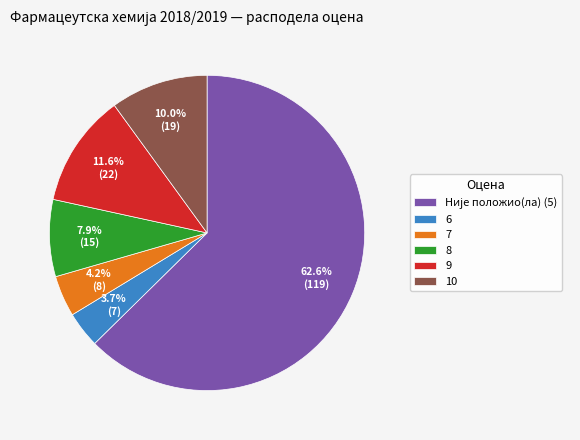

How much of the chart is everything except 6?

96.3%